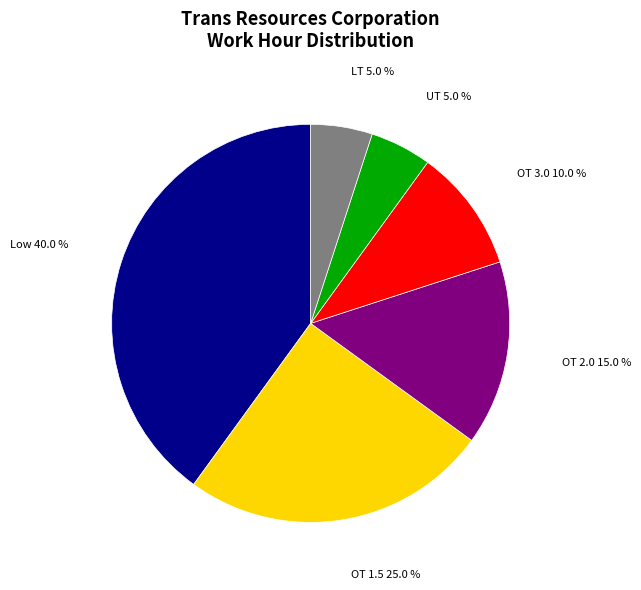

Is there any slice that represents more than half of the pie?

No